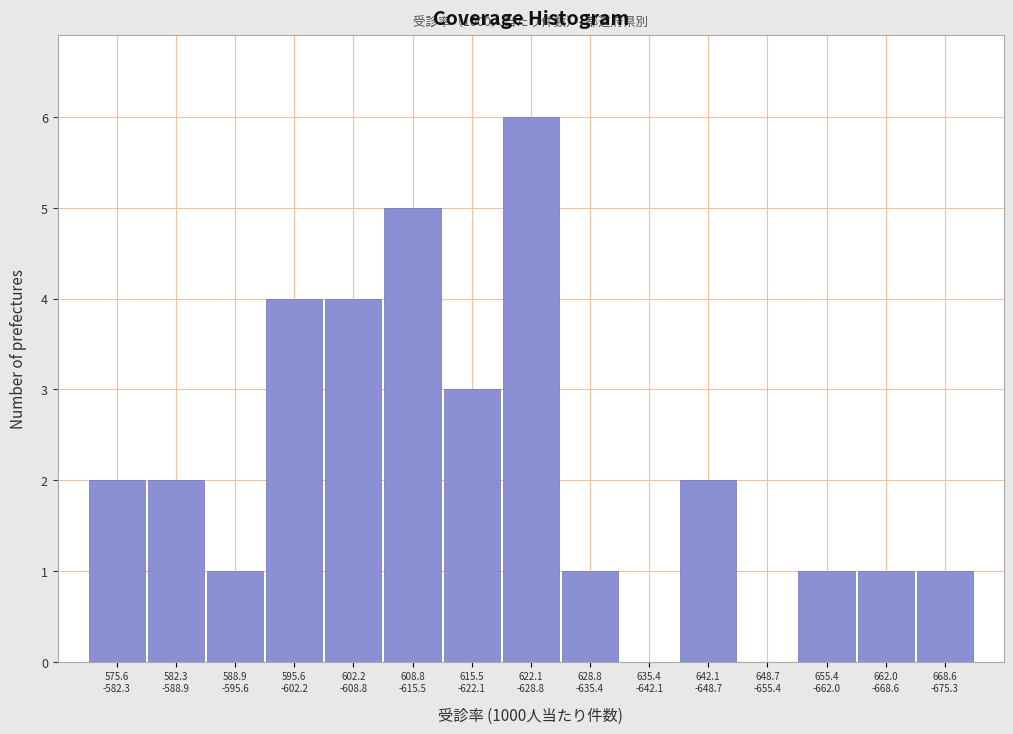

What is the sum of all values?

33